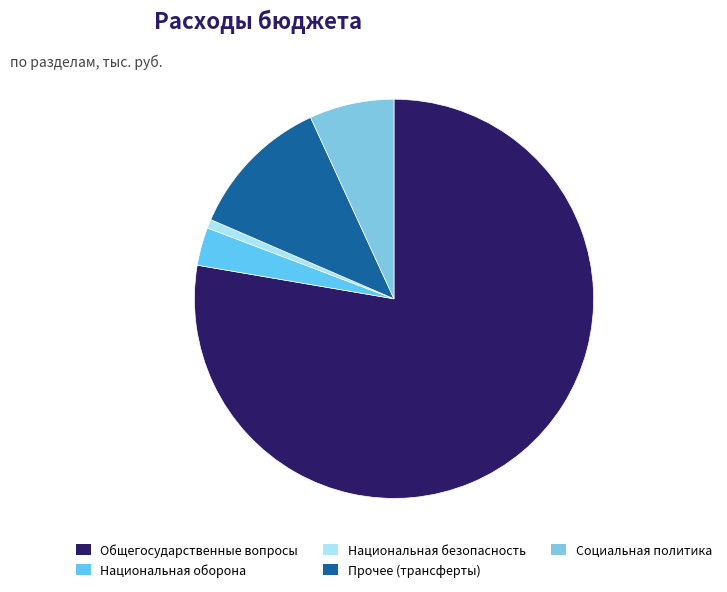

Which category has the smallest portion of the pie?

Национальная безопасность и правоохранительная деятельность